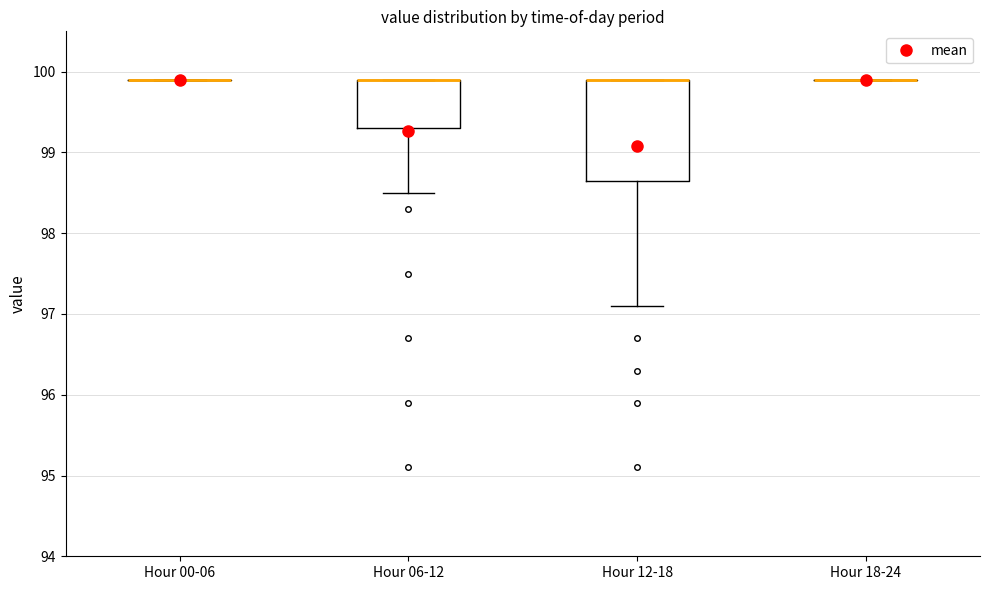

Which box is the tallest, from its lower edge to its upper edge?

Hour 12-18